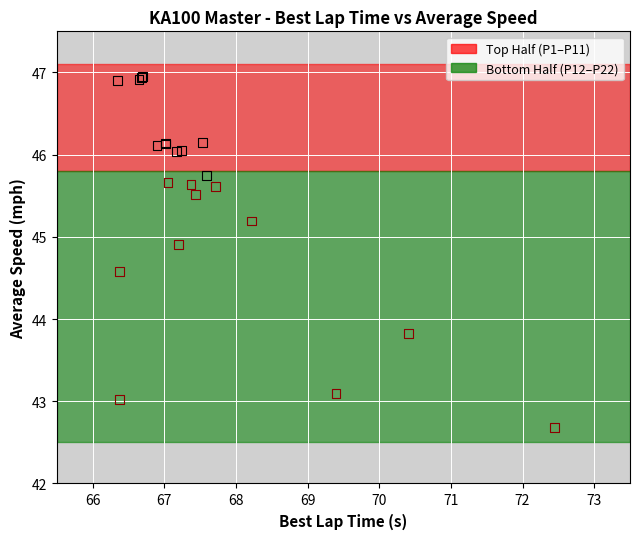

Which series has the widest spread of Y values?

Bottom Half (P12–P22)